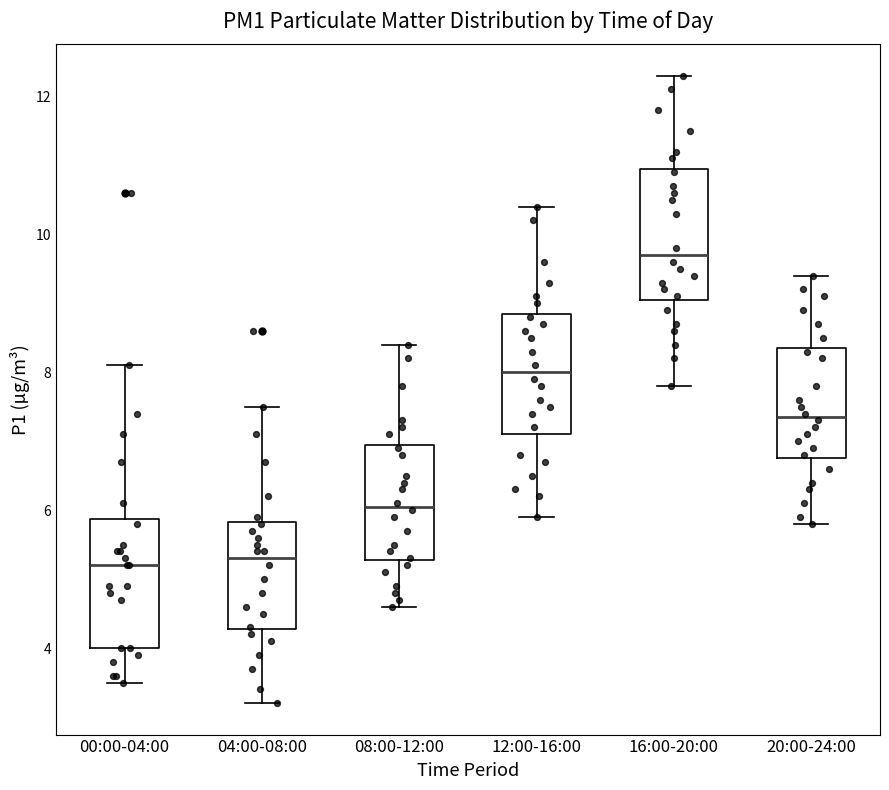

Which box's median line is the highest?

16:00-20:00